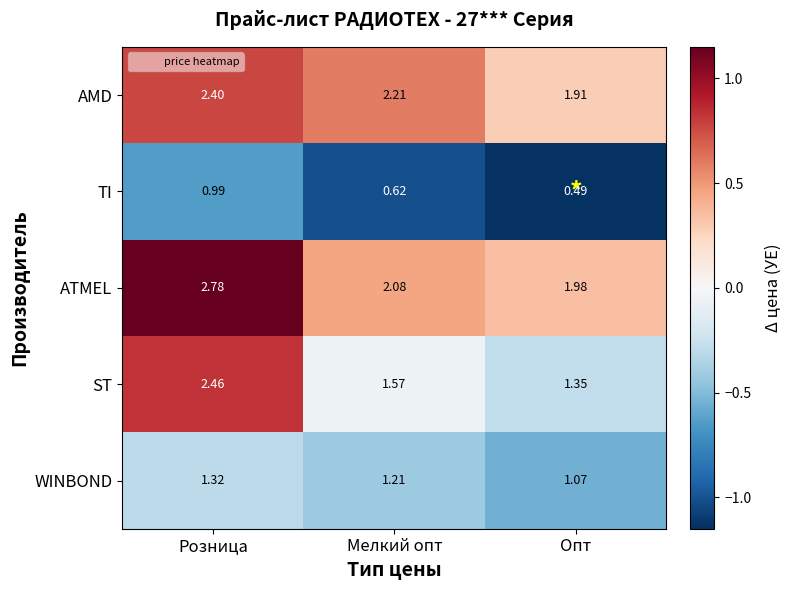

At which category is the sum across all series the highest?

Розница